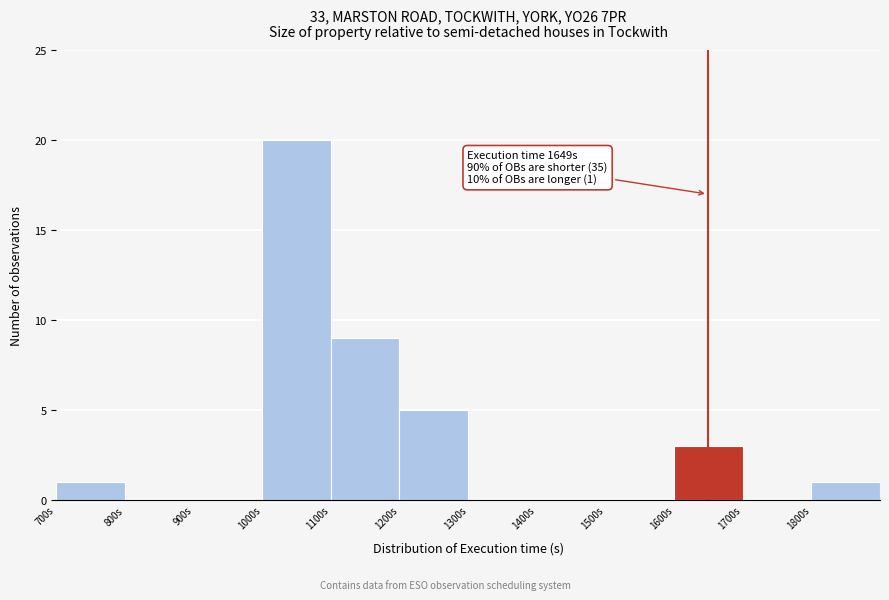

Over which range of the x-axis is the bar tallest?

1000 to 1100